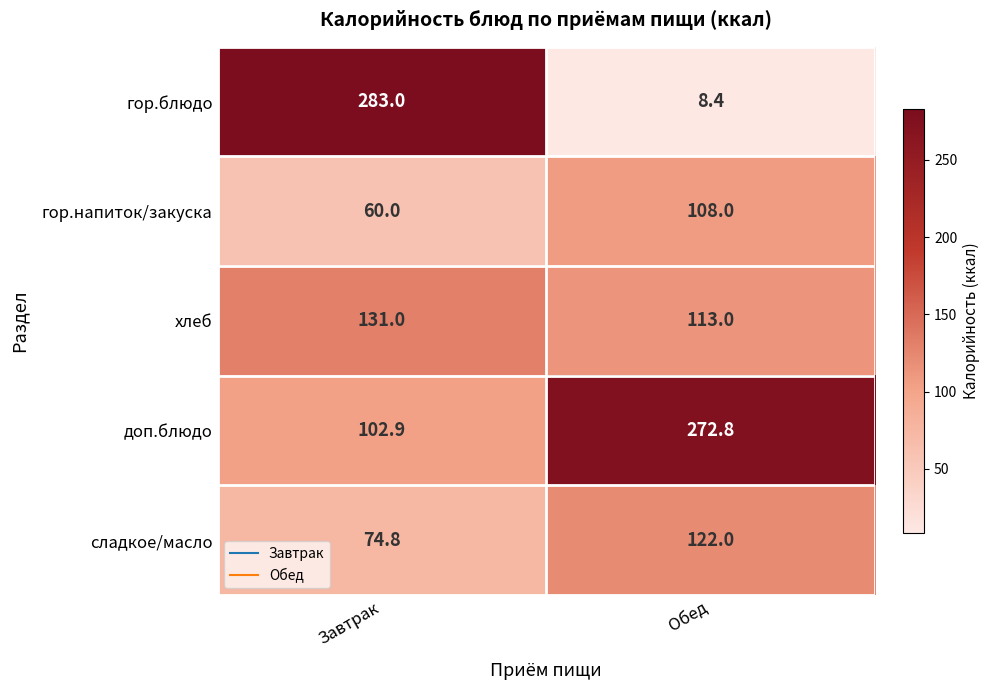

True or false: доп.блюдо has a value of 272.8 at Обед.

True